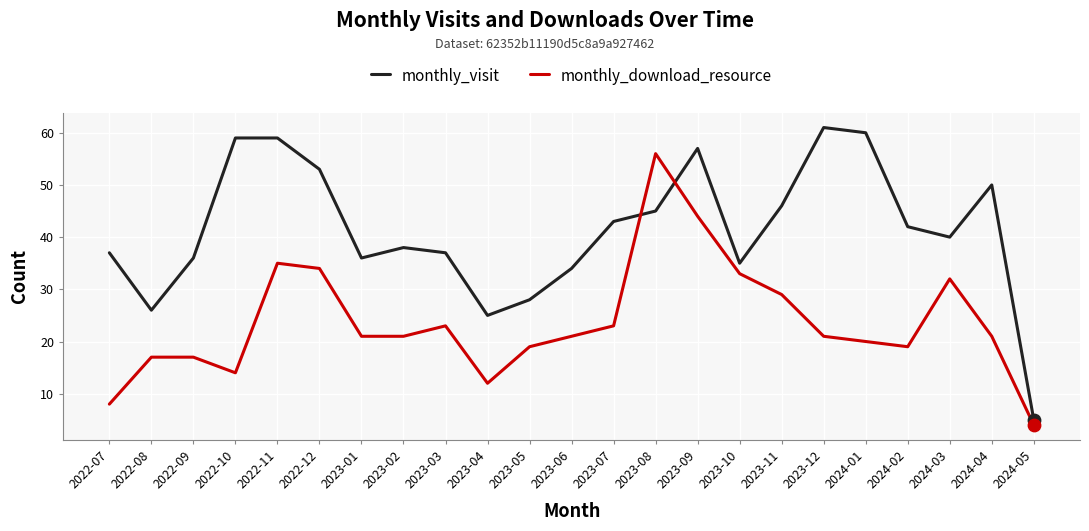

Which series has the largest total across all categories?

monthly_visit